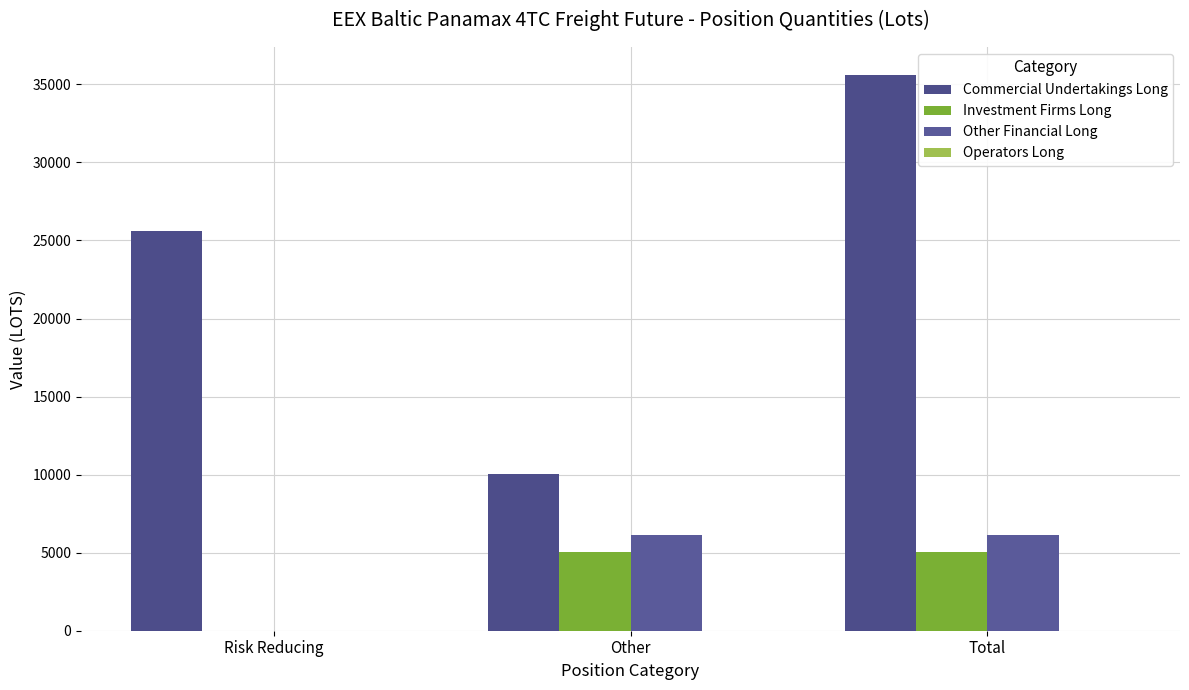

What is the label of the 3rd bar from the right?

Risk Reducing